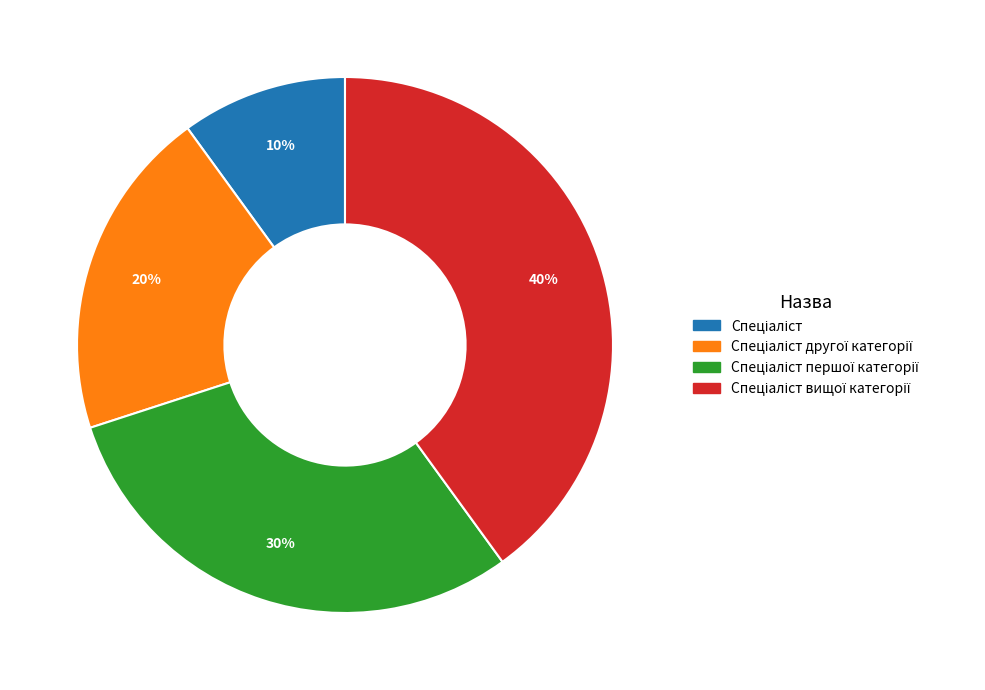

Is there a majority slice in this chart?

No